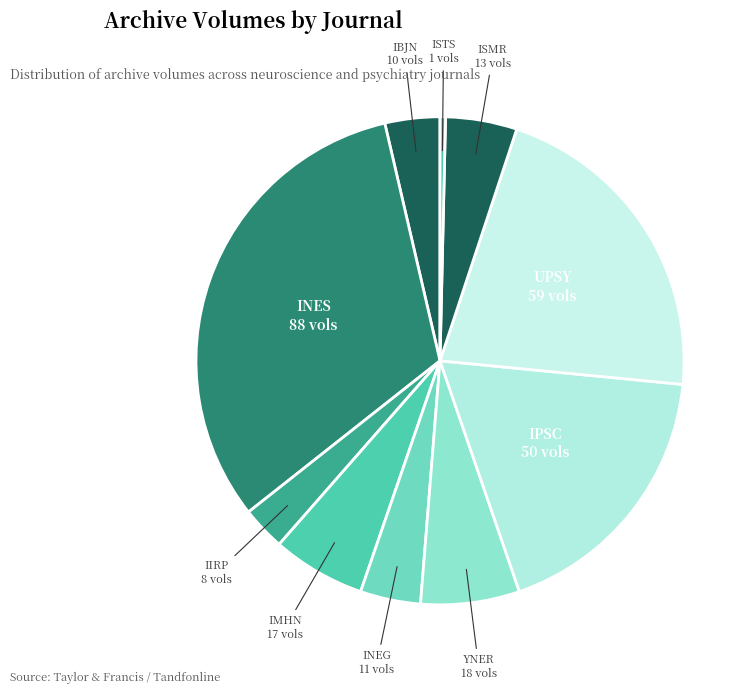

To the nearest percent, what is the average slice percentage?

10%